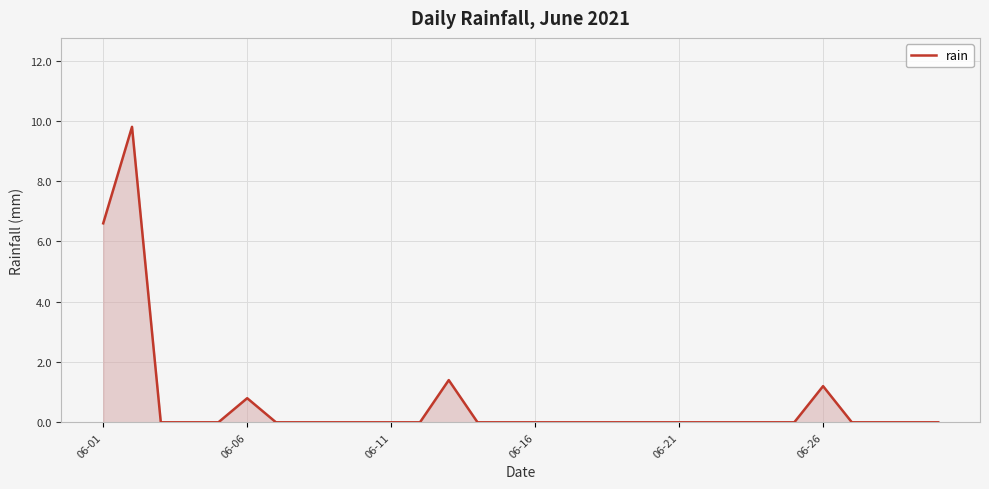

What is the greatest value displayed?

9.8